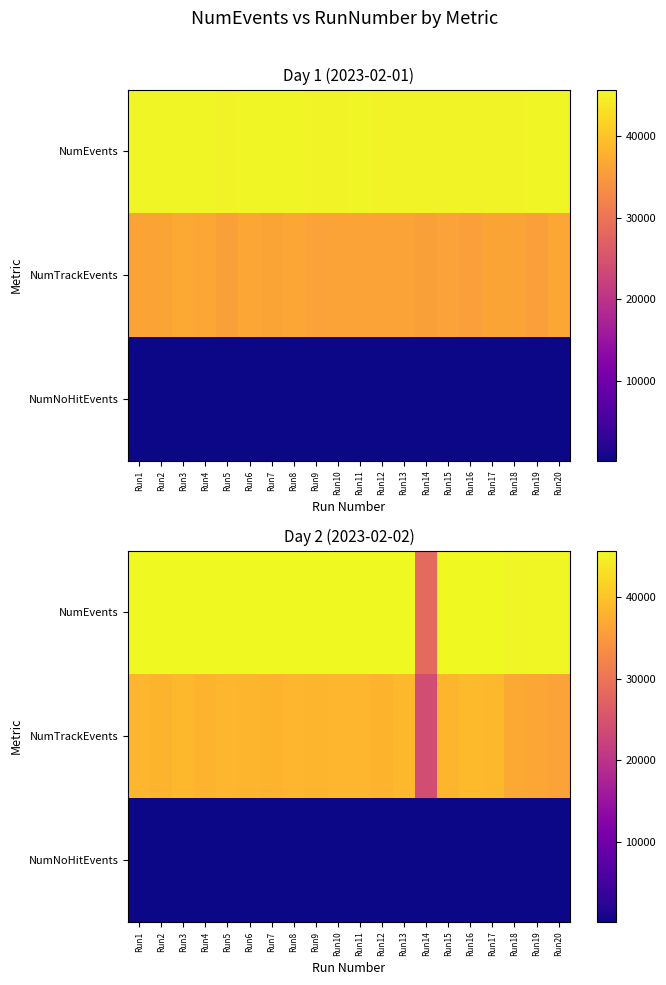

What is the difference between the maximum and minimum values in the NumTrackEvents series?

14955